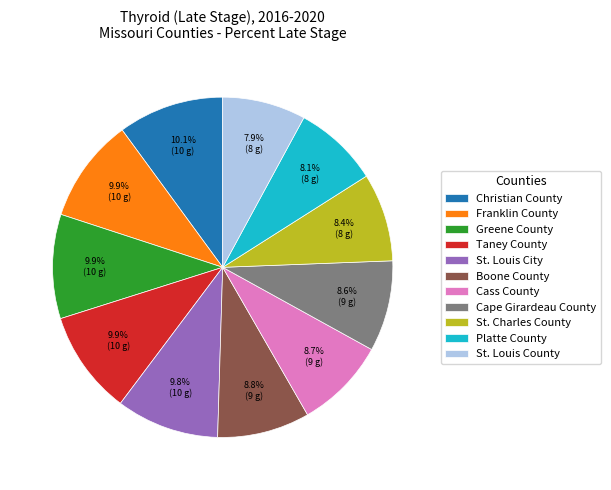

Is St. Charles County the majority of the pie?

No